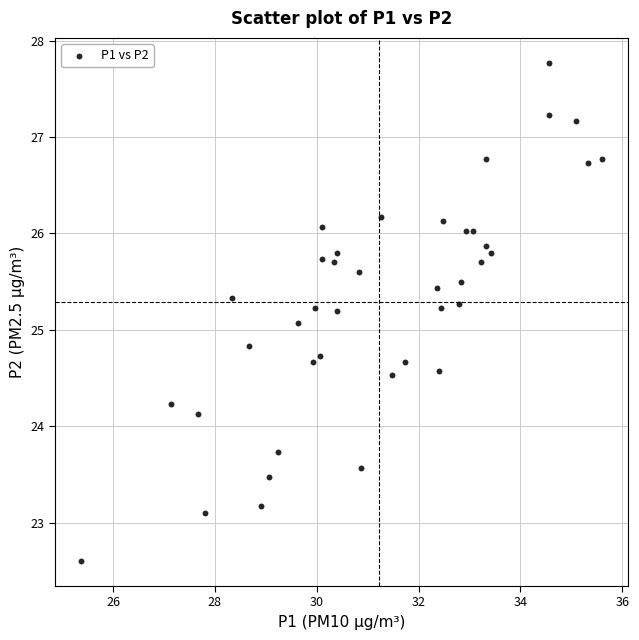

What Y value in the scatter plot is closest to 25?

25.1